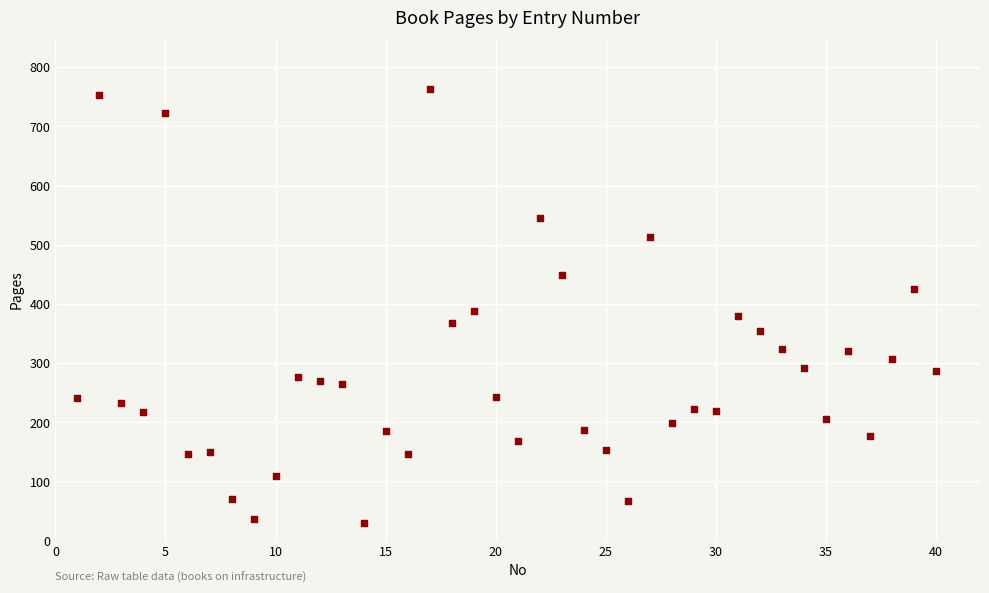

What is the range of Y values (max minus min)?

734